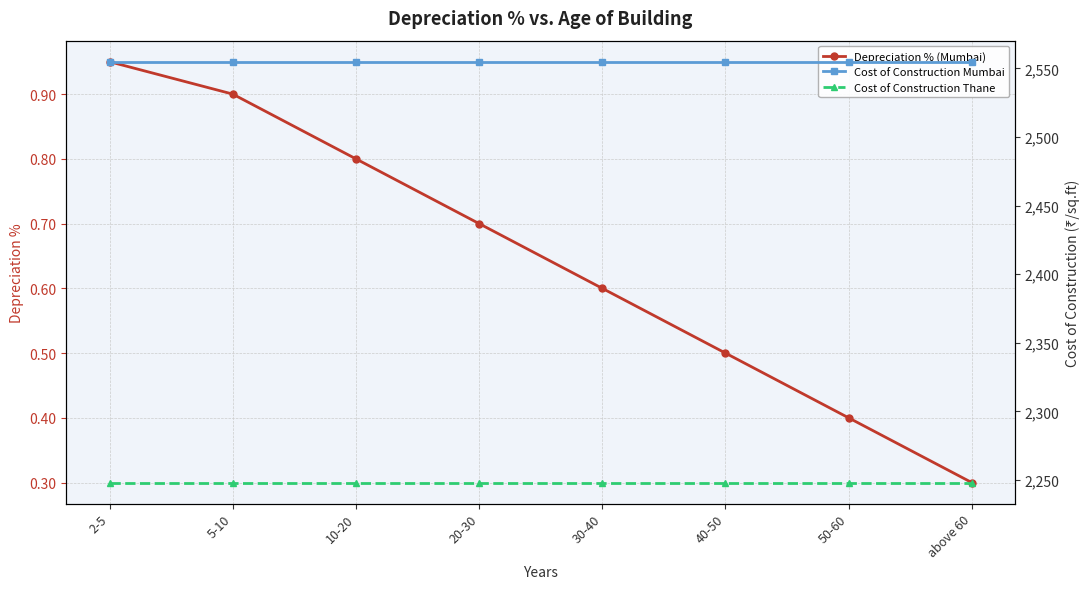

Which series has the largest range (max minus min)?

Depreciation % (Mumbai)